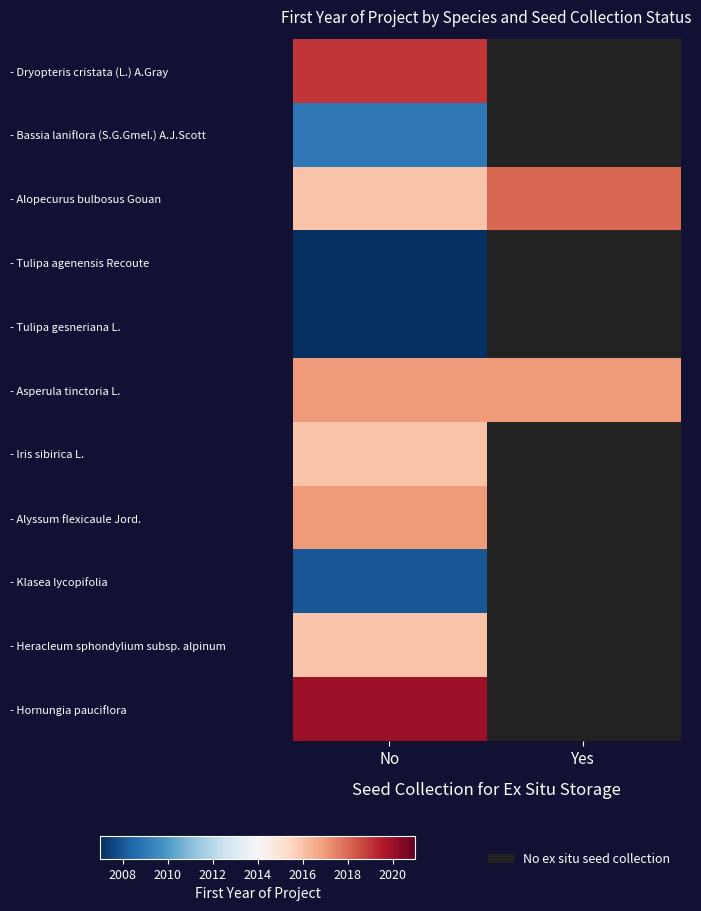

Which label corresponds to the largest value in the chart?

No